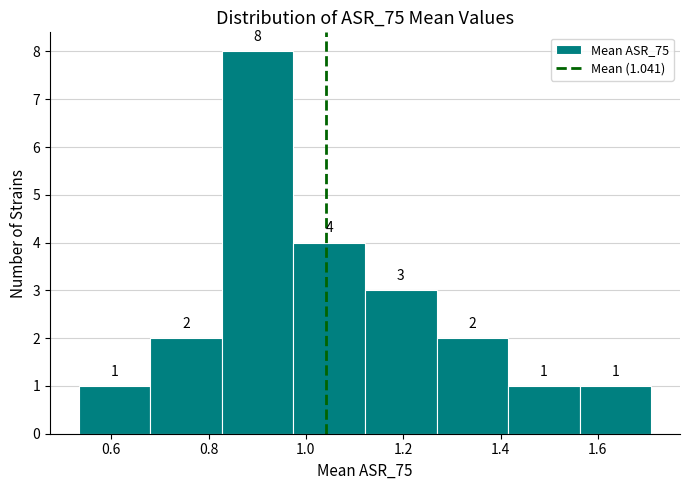

Over which range of the x-axis is the bar tallest?

0.82 to 0.98